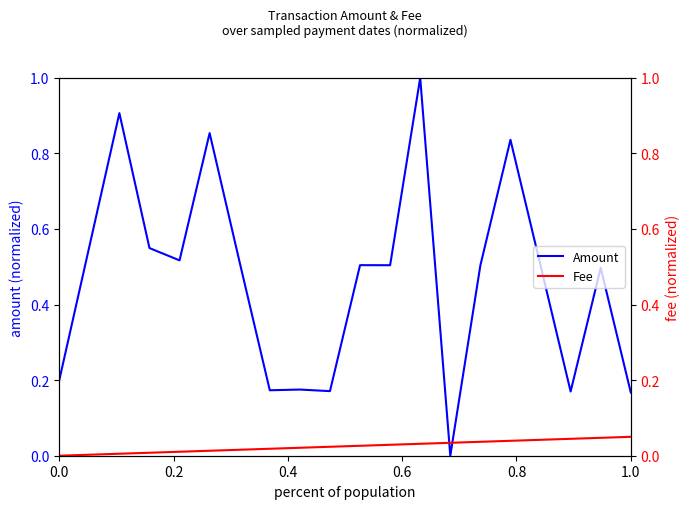

Reading left to right, list all the values displayed in this chart.

Amount: 0.2	0.6	0.9	0.5	0.5	0.9	0.5	0.2	0.2	0.2	0.5	0.5	1.0	0.0	0.5	0.8	0.5	0.2	0.5	0.2
Fee: 0.0	0.0	0.0	0.0	0.0	0.0	0.0	0.0	0.0	0.0	0.0	0.0	0.0	0.0	0.0	0.0	0.0	0.0	0.0	0.1